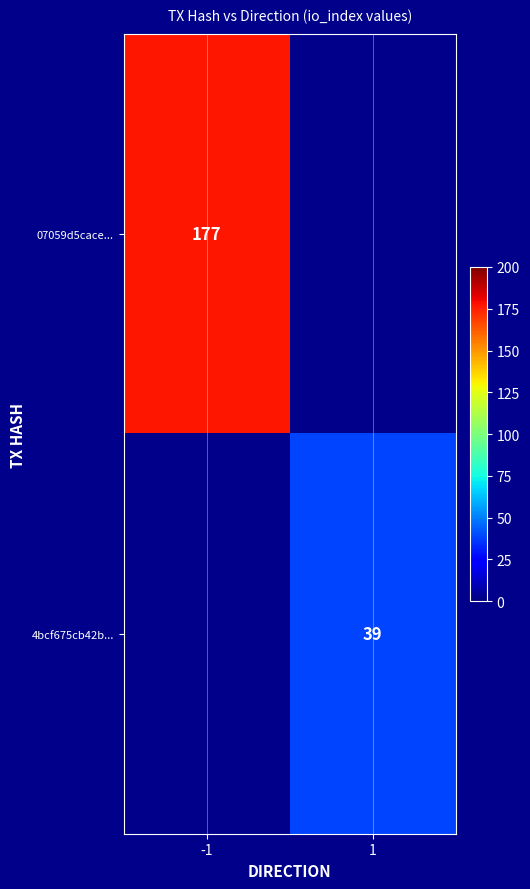

At which category is the sum across all series the highest?

-1